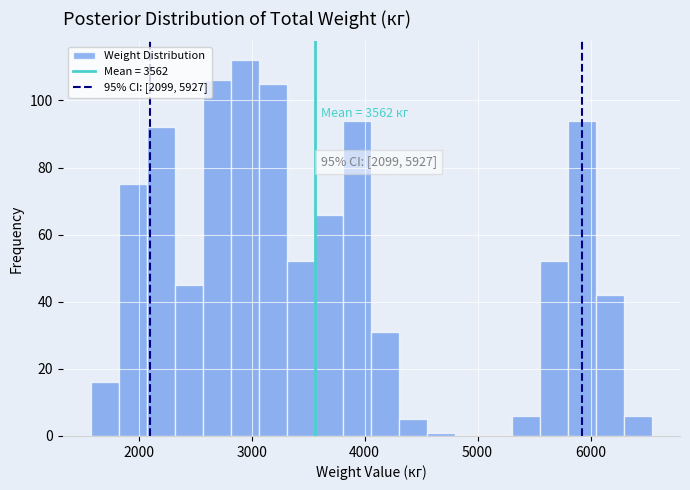

Read against the x-axis, roughly where is the centre of the tallest bar?

2900